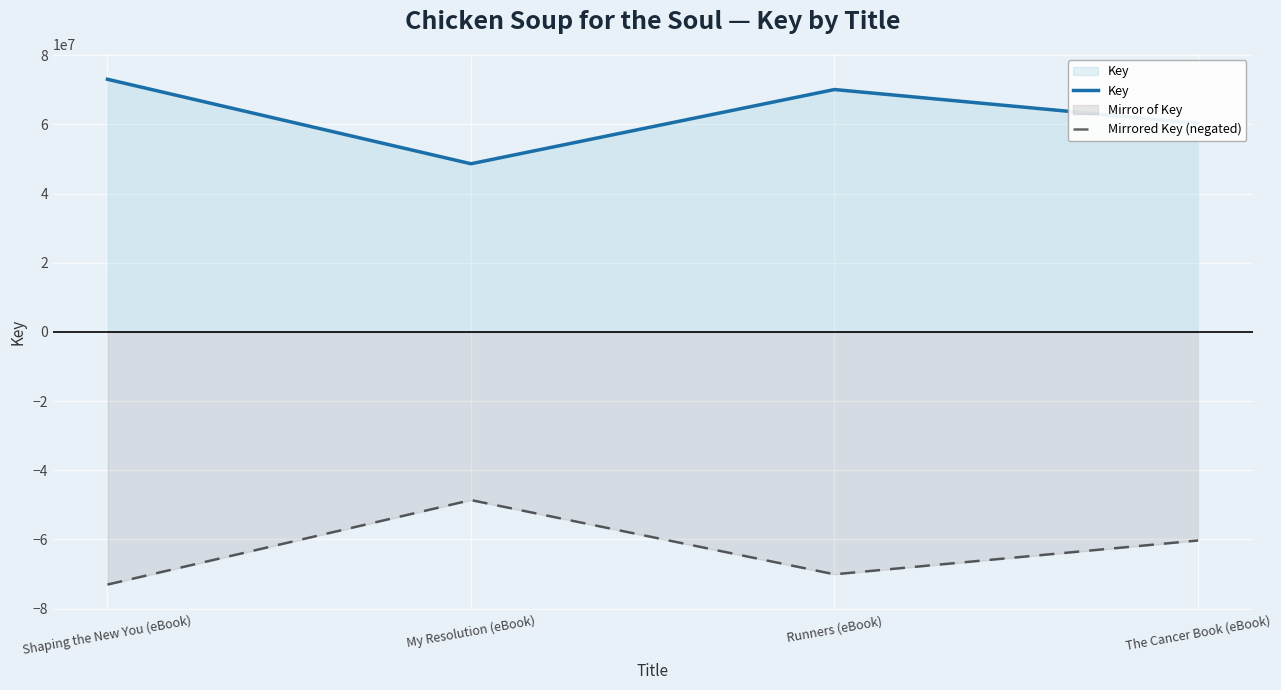

Is it true that Key equals 60313706 at The Cancer Book (eBook)?

True